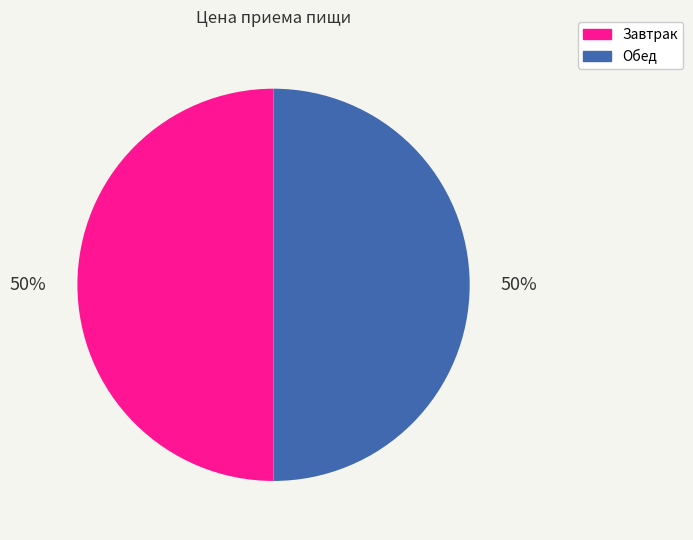

How many slices are in this pie chart?

2